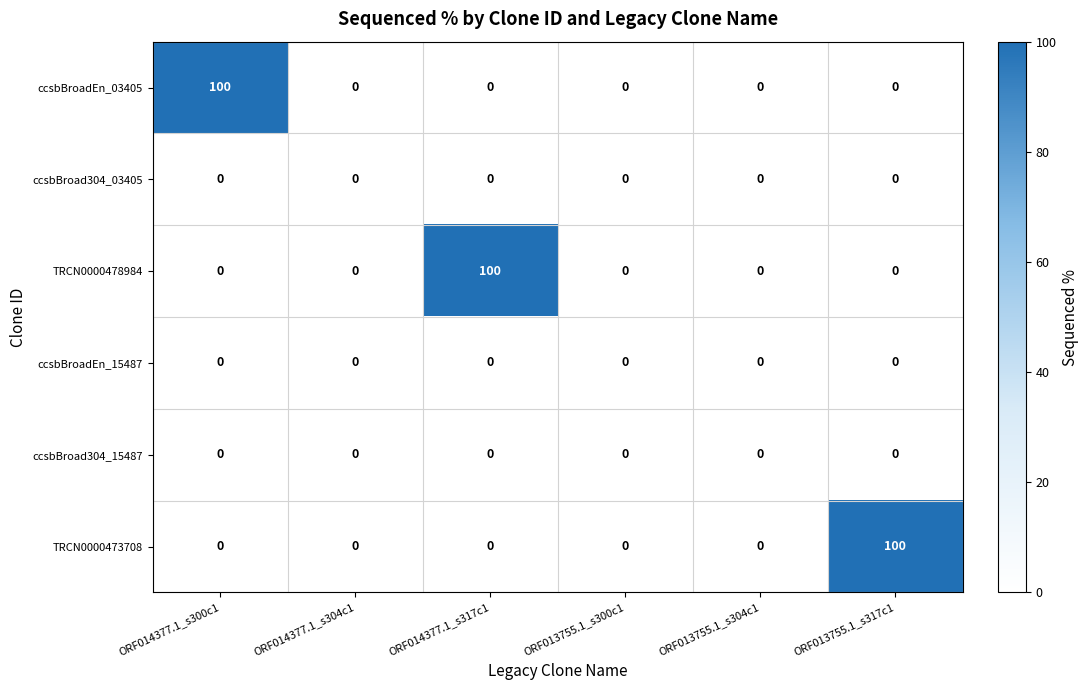

What is the maximum value shown in the chart?

100